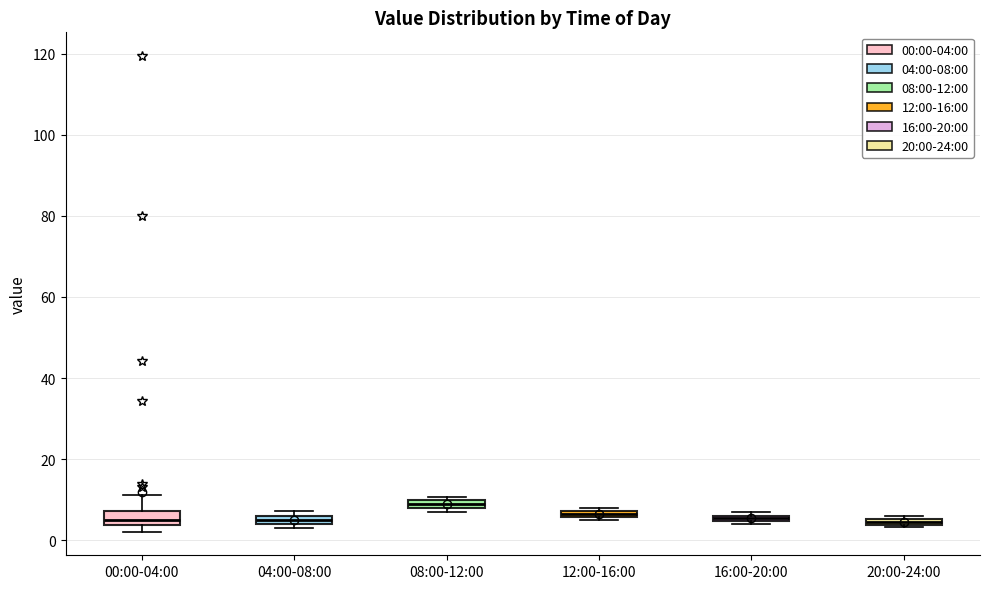

Where is the upper edge of the box for 08:00-12:00 on the y-axis? The values are not printed on the chart, so give them approximately, as read against the axis.

10